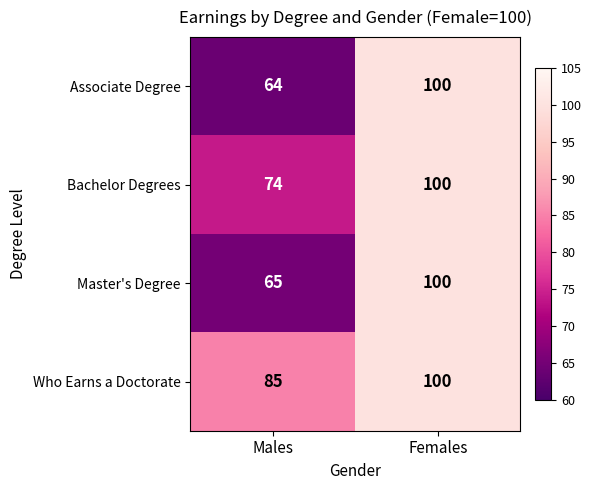

What is the minimum value shown in the chart?

64